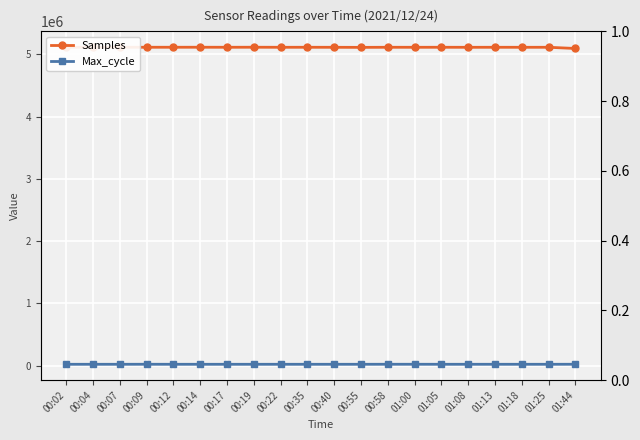

List the series in order of their peak value, lowest first.

Max_cycle, Samples